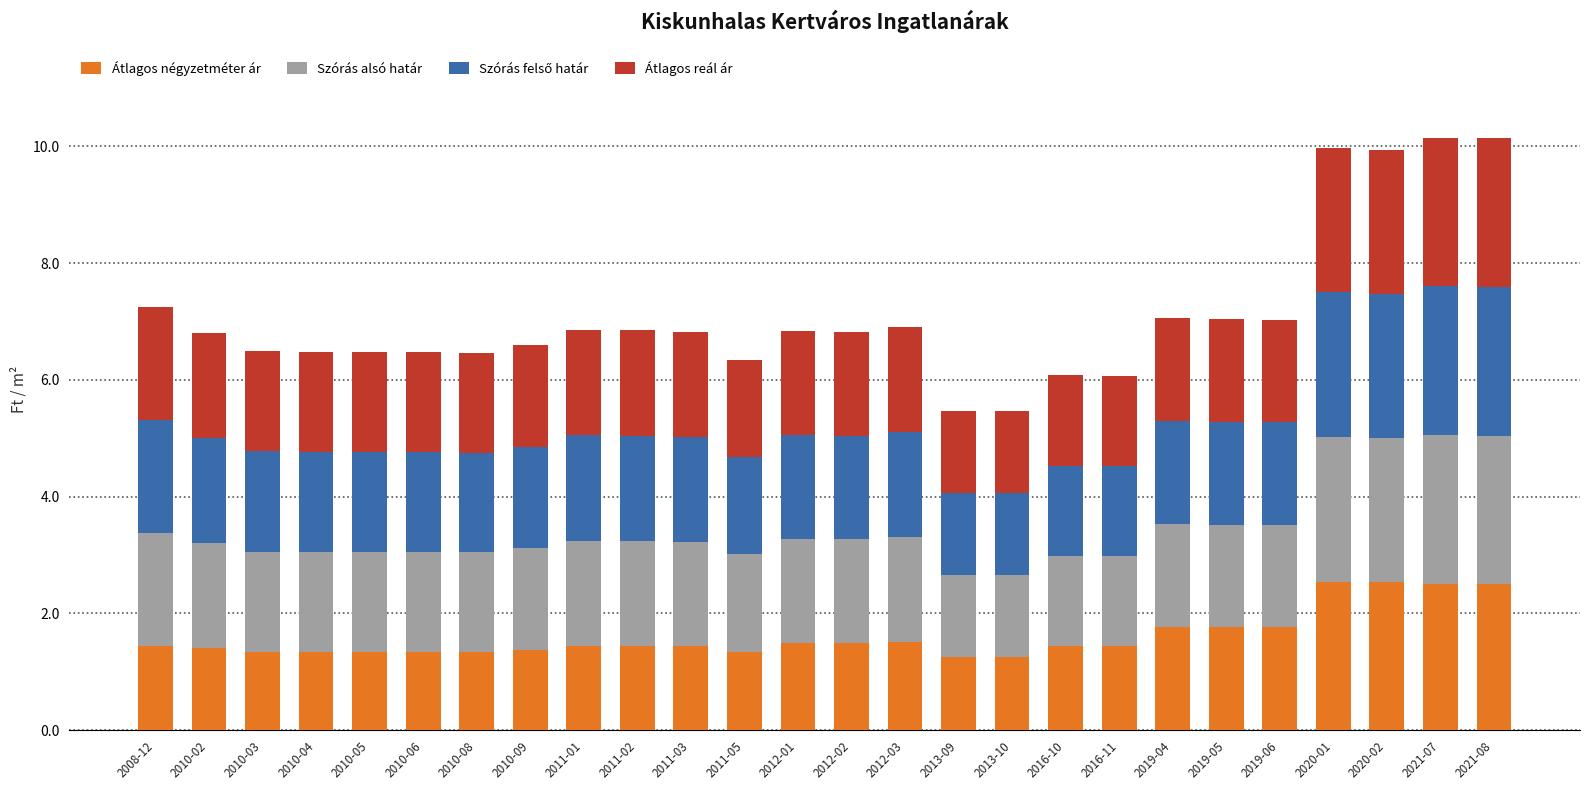

What is the highest value of the Átlagos négyzetméter ár series?

2.5